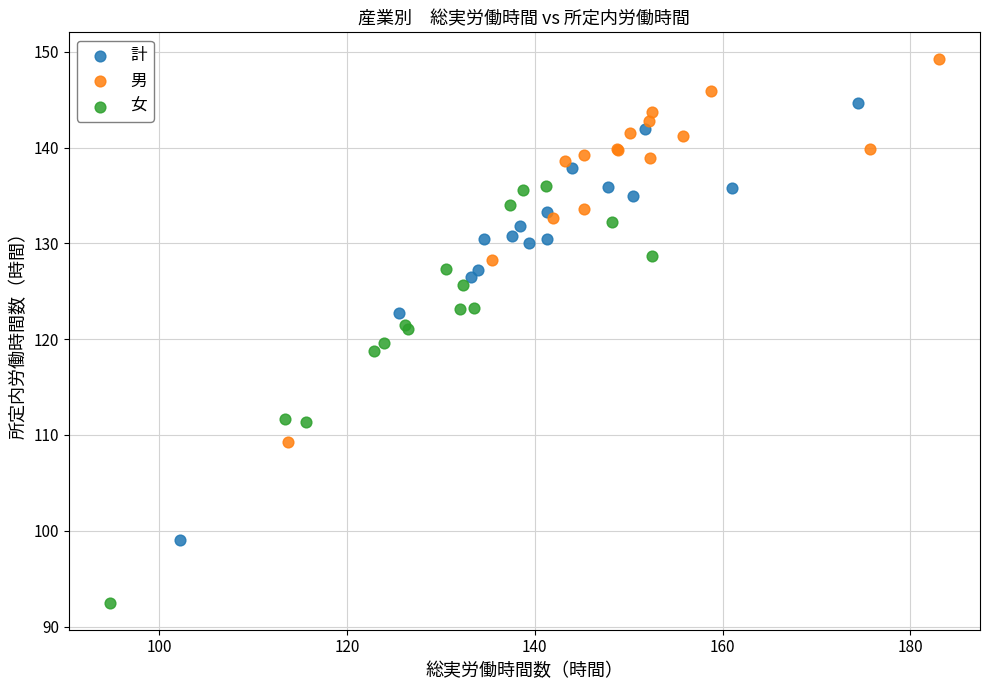

Which series contains the lowest Y value?

女